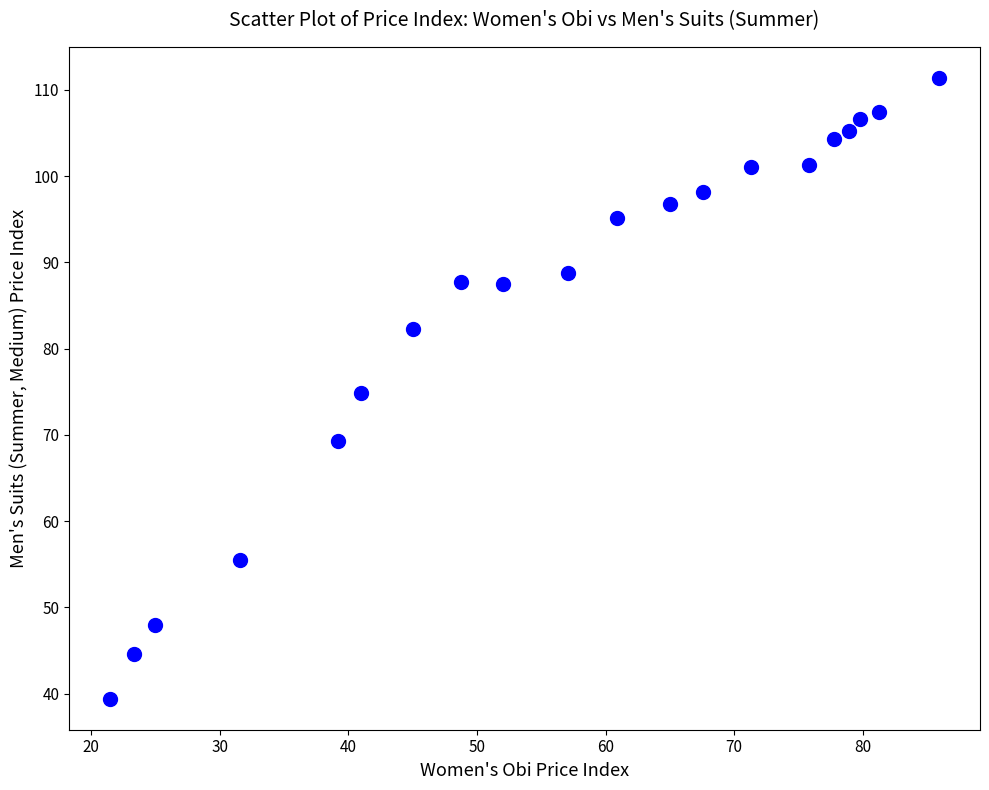

What is the range of X values (max minus min)?

64.4